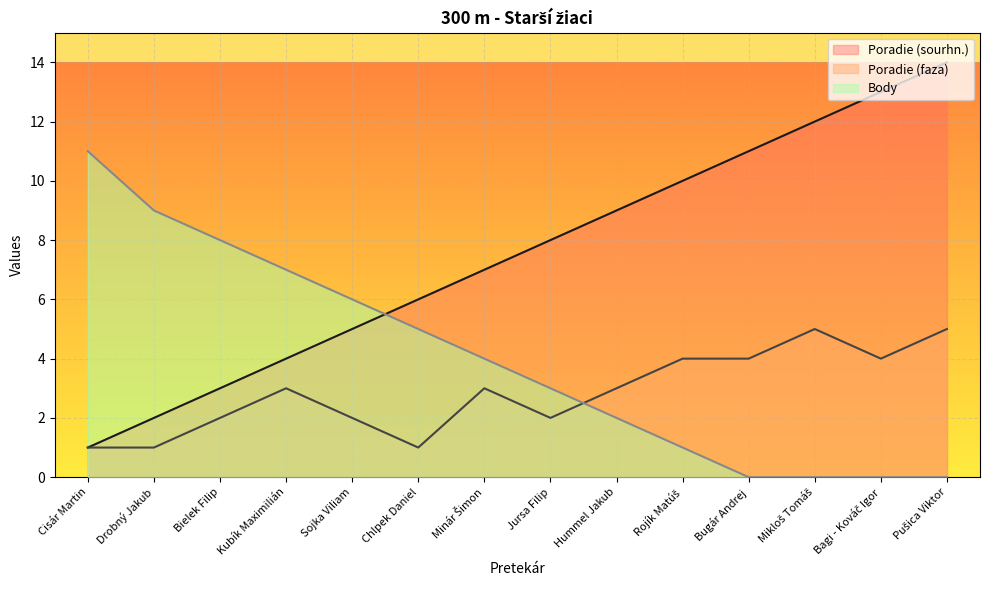

How many lines are shown in the chart?

3